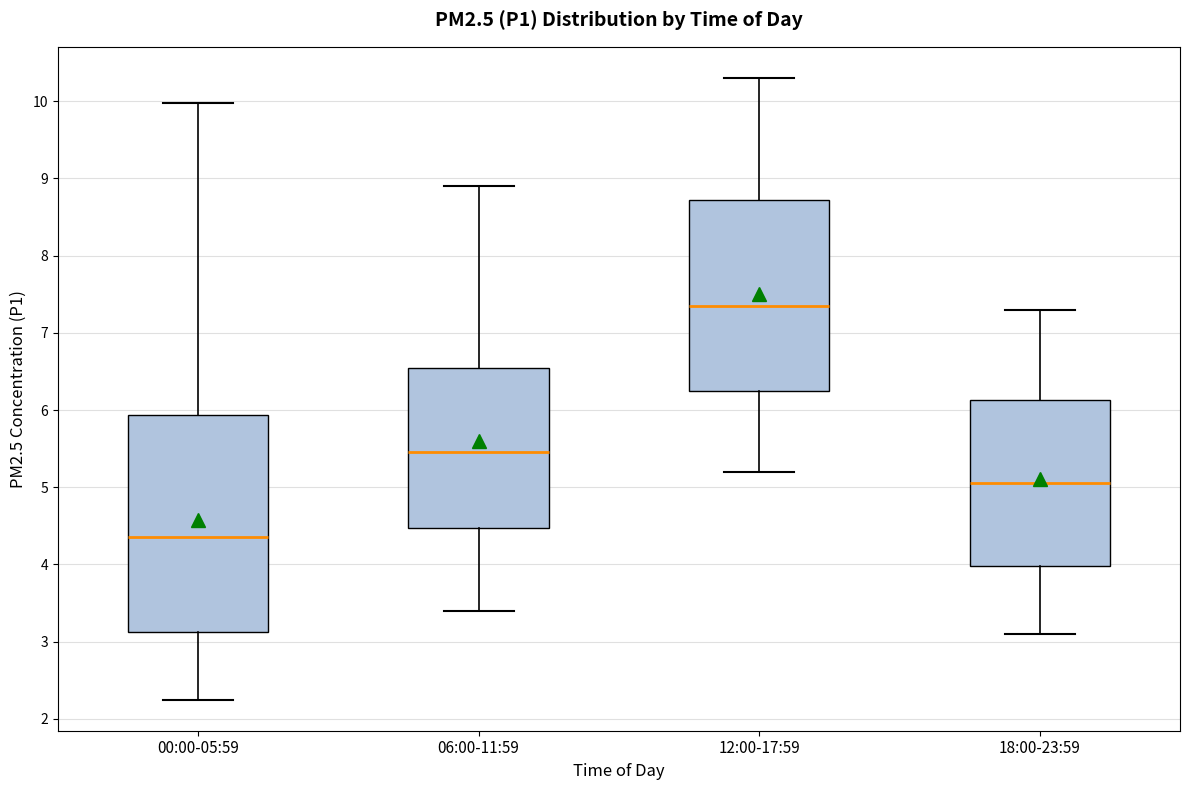

Reading left to right, read every box against the y-axis: the position of its median line, the range the box covers, and the ends of its whiskers. The values are not printed on the chart, so give them approximately, as read against the axis.

00:00-05:59: median 4.4, box 3.1 to 5.9, whiskers 2.3 to 10.0
06:00-11:59: median 5.5, box 4.5 to 6.6, whiskers 3.4 to 8.9
12:00-17:59: median 7.4, box 6.3 to 8.7, whiskers 5.2 to 10.3
18:00-23:59: median 5.1, box 4.0 to 6.1, whiskers 3.1 to 7.3